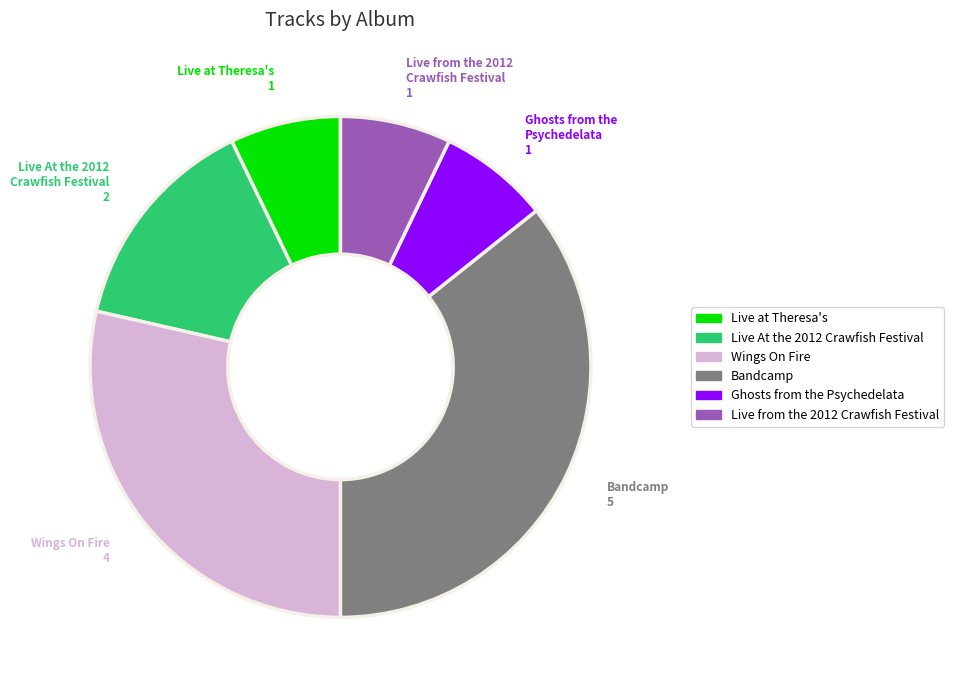

How many segments does this pie chart have?

6